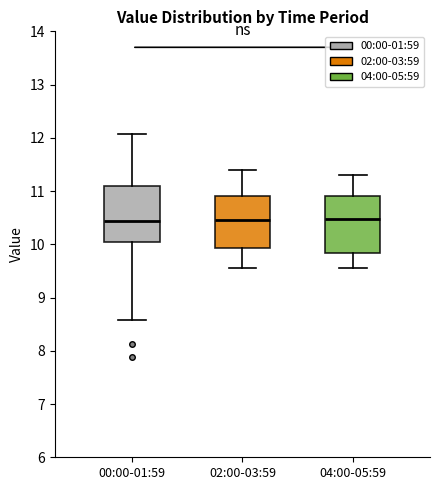

Reading left to right, transcribe this box plot: for each box, give where its median line is, the range the box spans, and where its two whiskers end, as read against the y-axis. The values are not printed on the chart, so give them approximately, as read against the axis.

00:00-01:59: median 10.4, box 10.0 to 11.1, whiskers 8.6 to 12.1
02:00-03:59: median 10.5, box 9.9 to 10.9, whiskers 9.6 to 11.4
04:00-05:59: median 10.5, box 9.8 to 10.9, whiskers 9.6 to 11.3